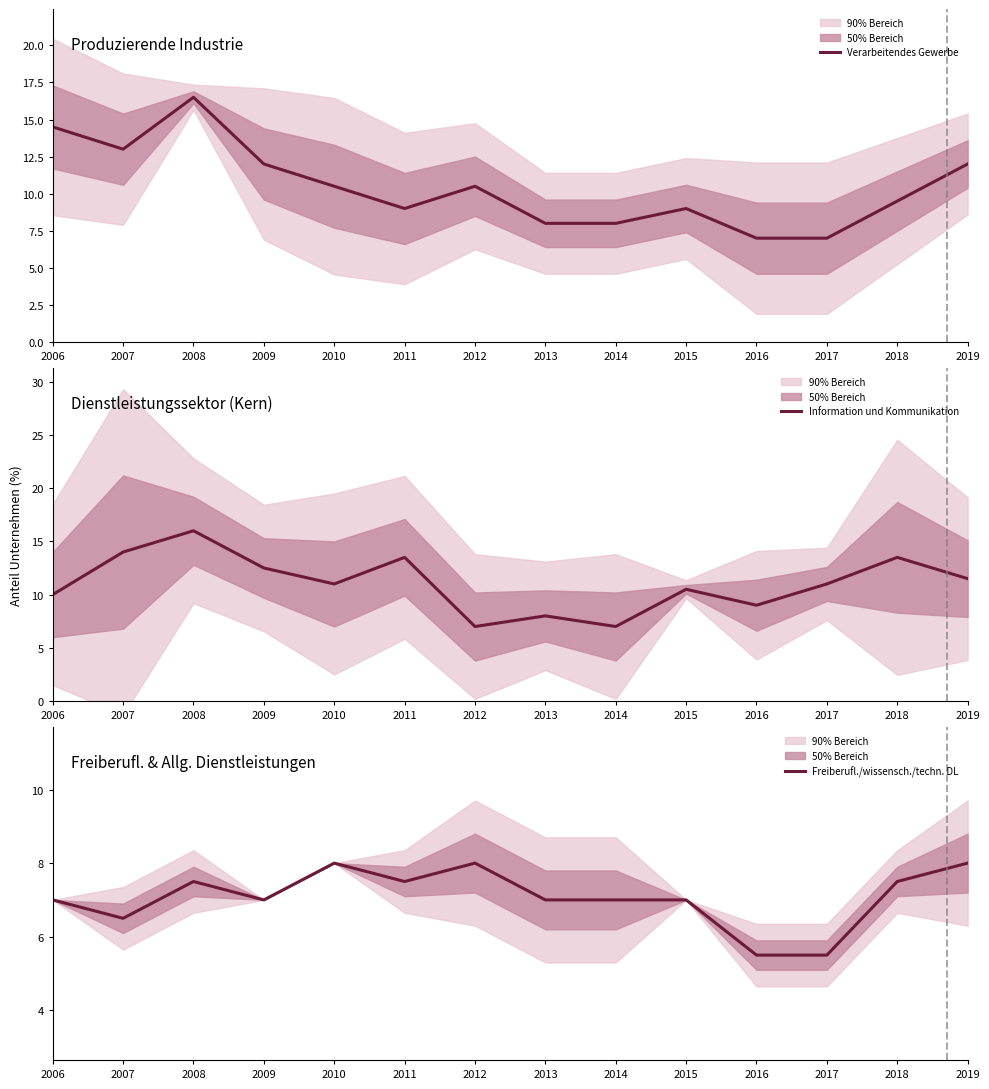

Reading left to right, what are all the values shown in this chart?

Verarbeitendes Gewerbe: 14.5	13.0	16.5	12.0	10.5	9.0	10.5	8.0	8.0	9.0	7.0	7.0	9.5	12.0
Information und Kommunikation: 10.0	14.0	16.0	12.5	11.0	13.5	7.0	8.0	7.0	10.5	9.0	11.0	13.5	11.5
Freiberufl./wissensch./techn. DL: 7.0	6.5	7.5	7.0	8.0	7.5	8.0	7.0	7.0	7.0	5.5	5.5	7.5	8.0